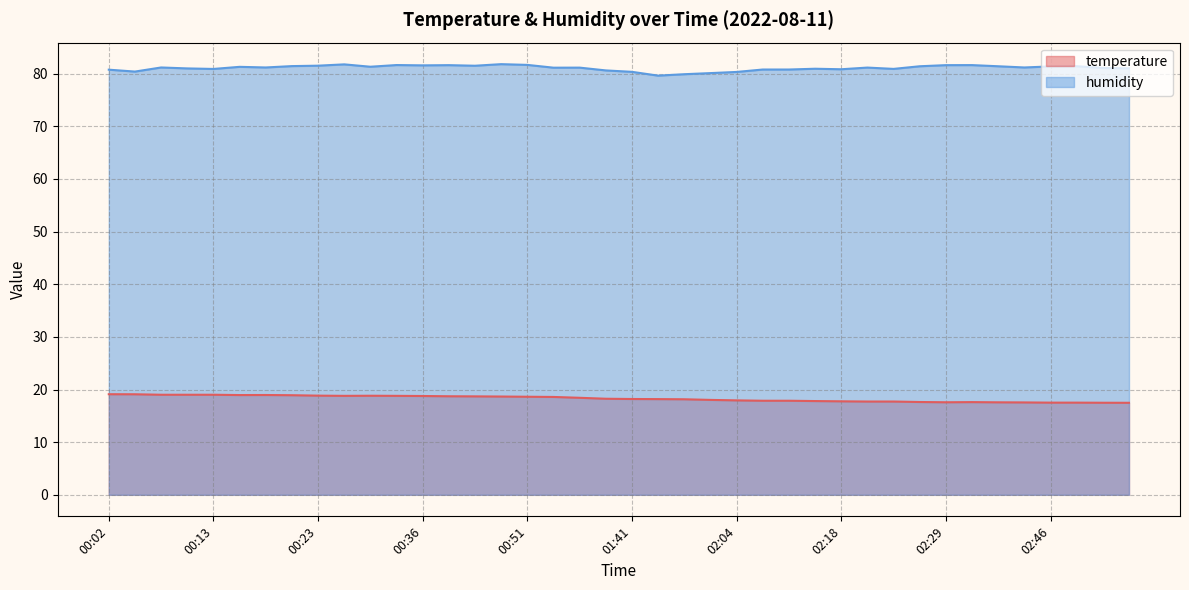

What is the highest value of the temperature series?

19.1